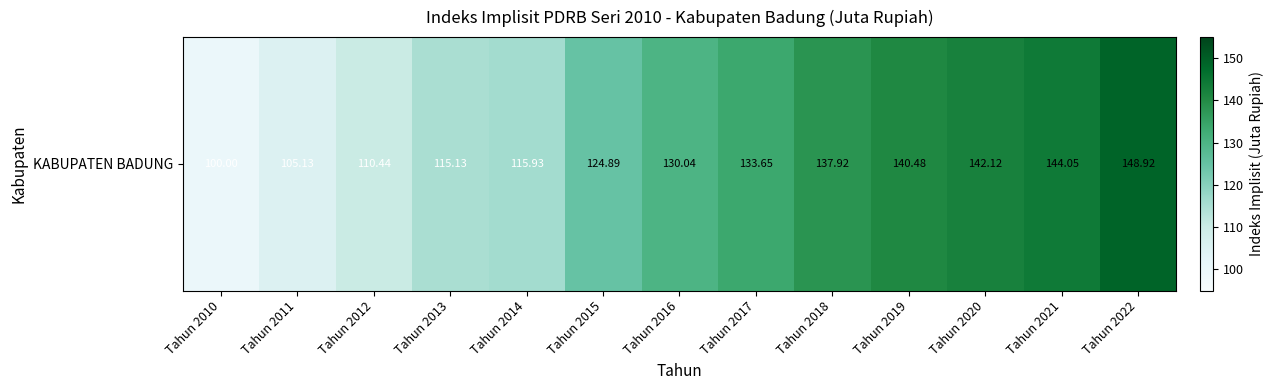

Reading left to right, transcribe all the data shown in this chart.

100.0	105.1	110.4	115.1	115.9	124.9	130.0	133.7	137.9	140.5	142.1	144.1	148.9